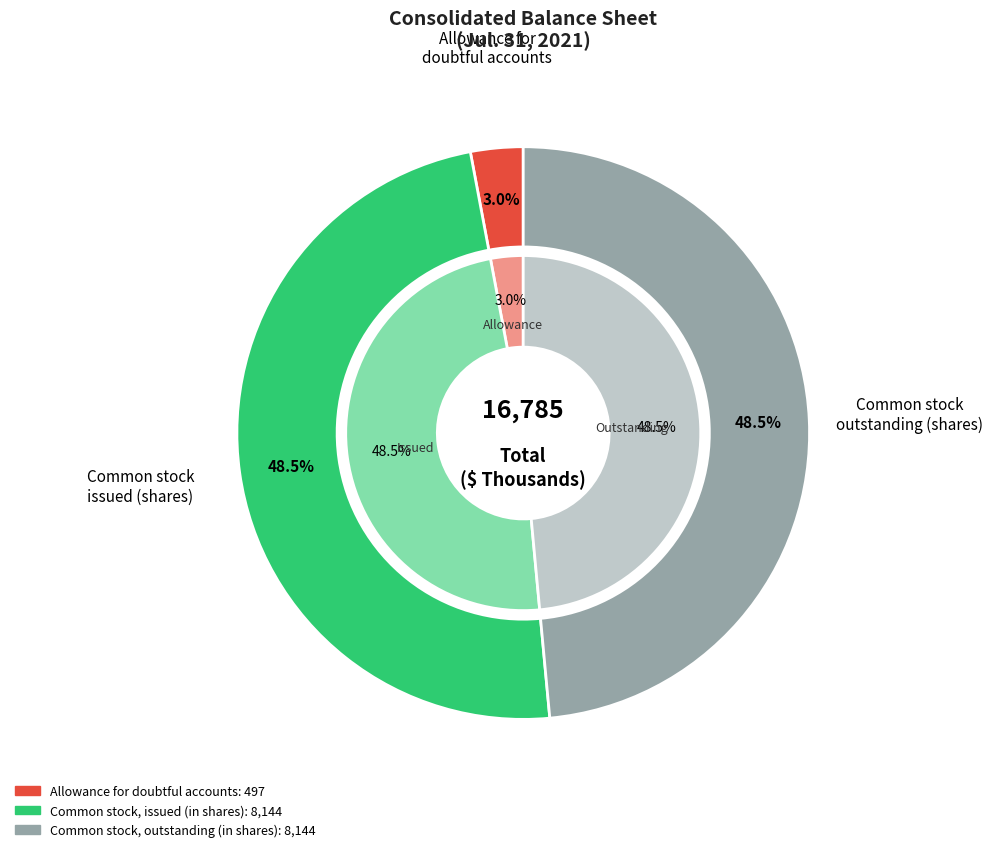

How much of the chart is everything except Common stock, outstanding (in shares)?

51.5%